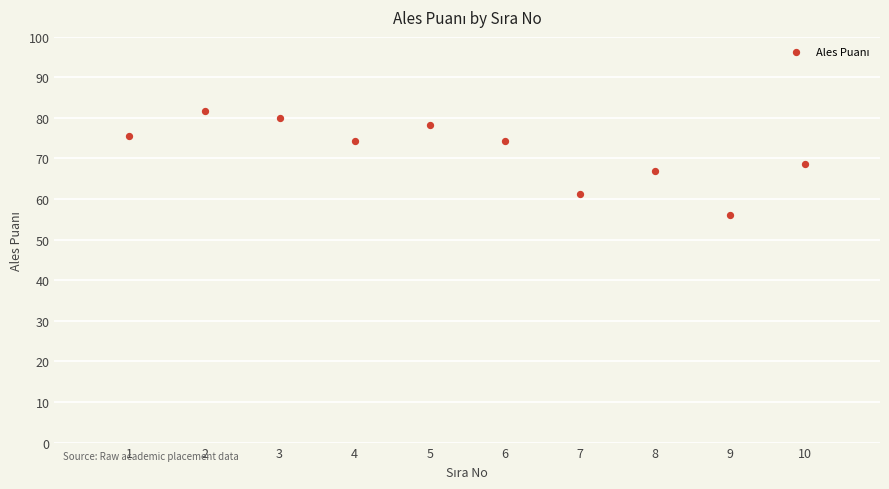

What is the average X value?

5.5